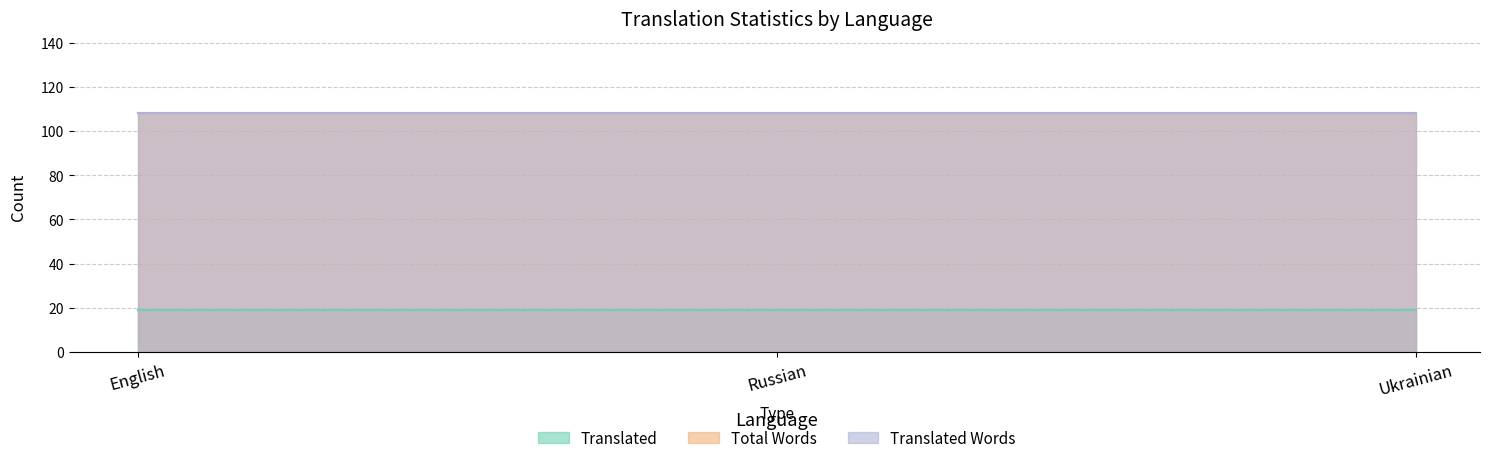

At which label is total_words closest to 108?

English